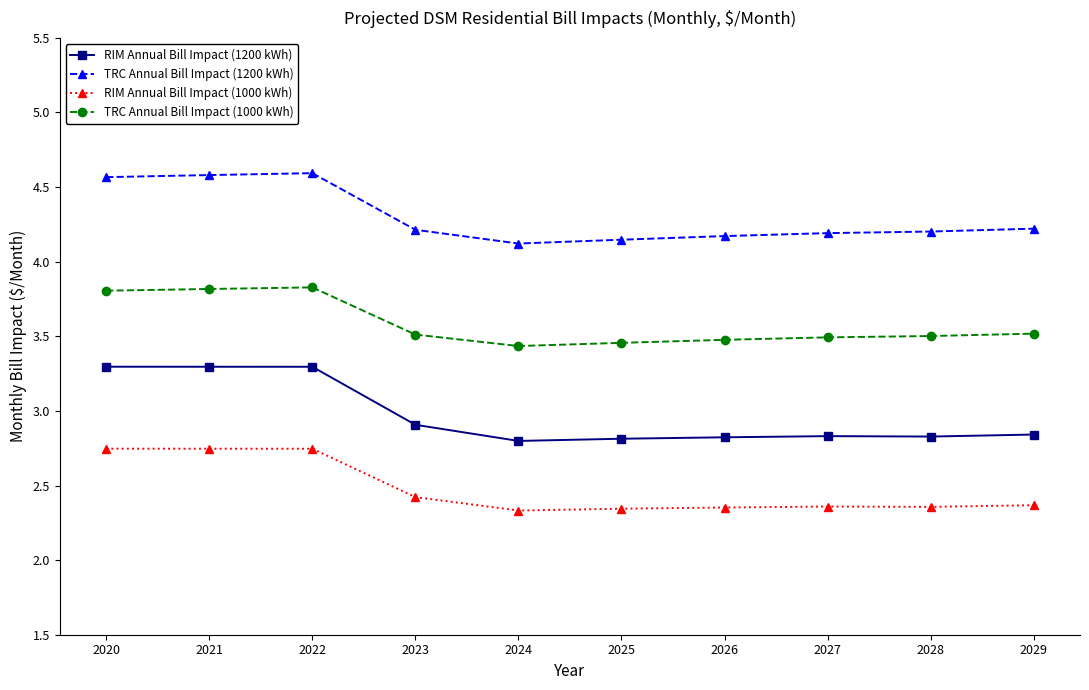

True or false: TRC Annual Bill Impact (1000 kWh) has more than 0 interior local peaks.

True